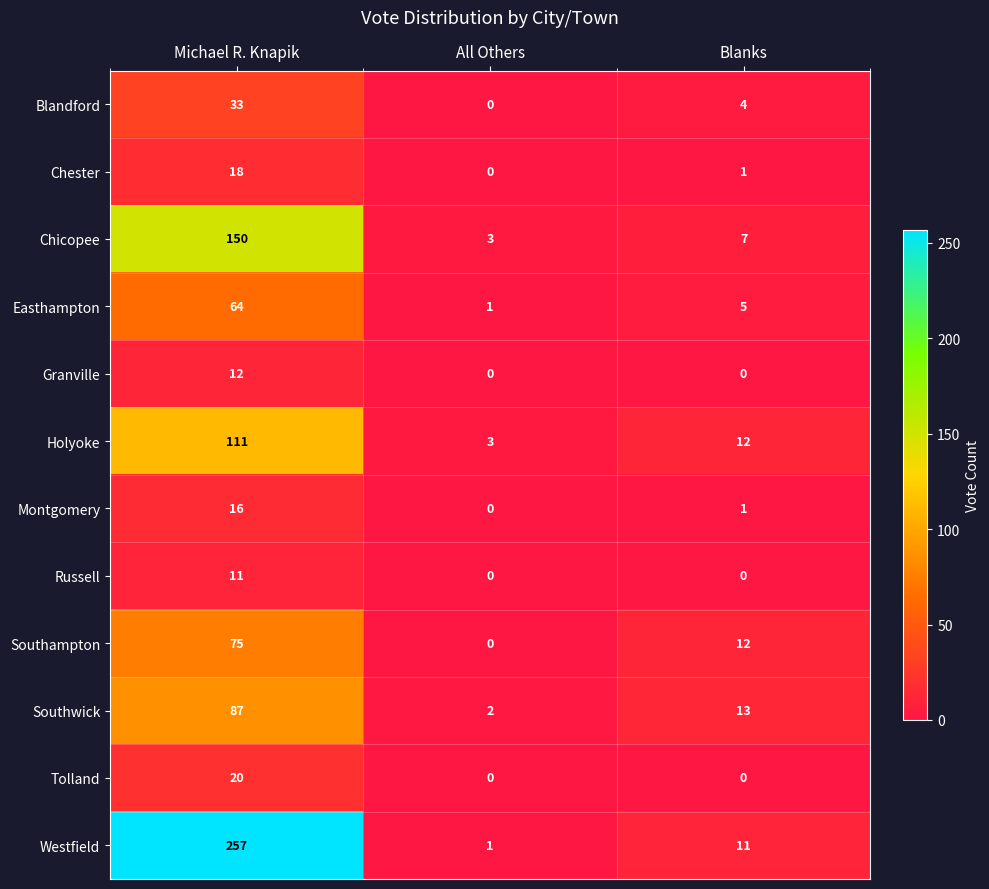

Rank the categories by Chester value from lowest to highest.

All Others, Blanks, Michael R. Knapik